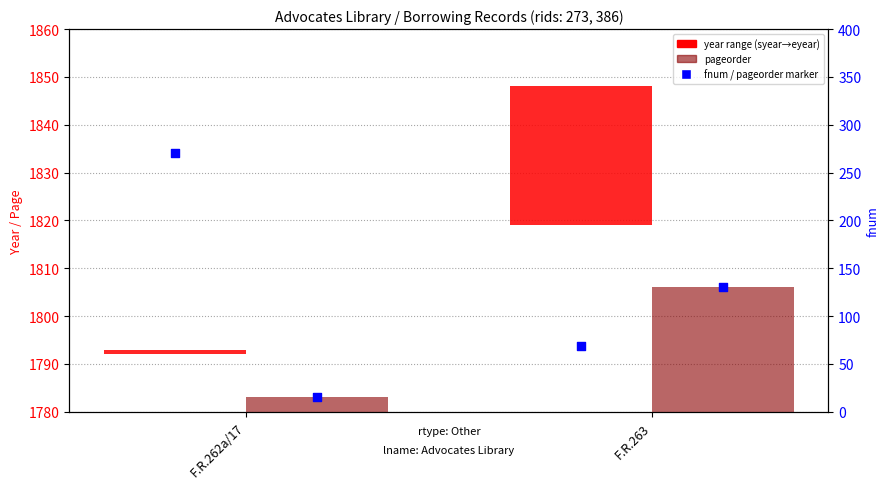

At how many categories does at least one series exceed 20?

2